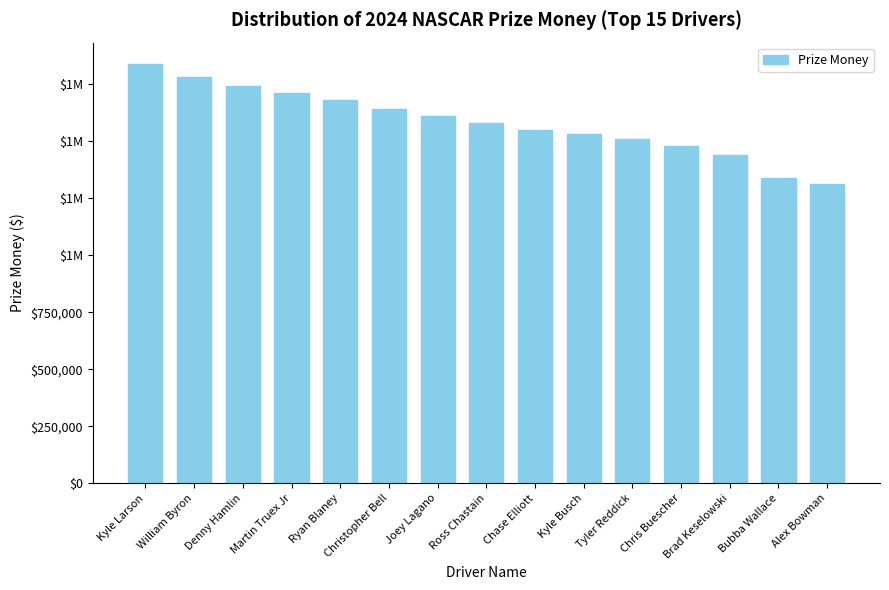

What is the label of the 8th bar from the left?

Ross Chastain